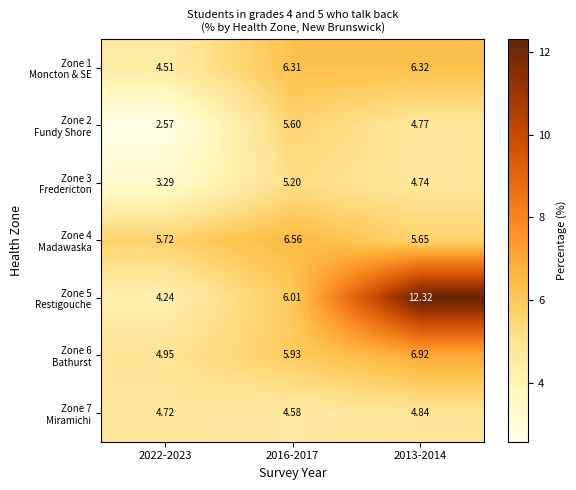

Count the number of data series in this chart.

7